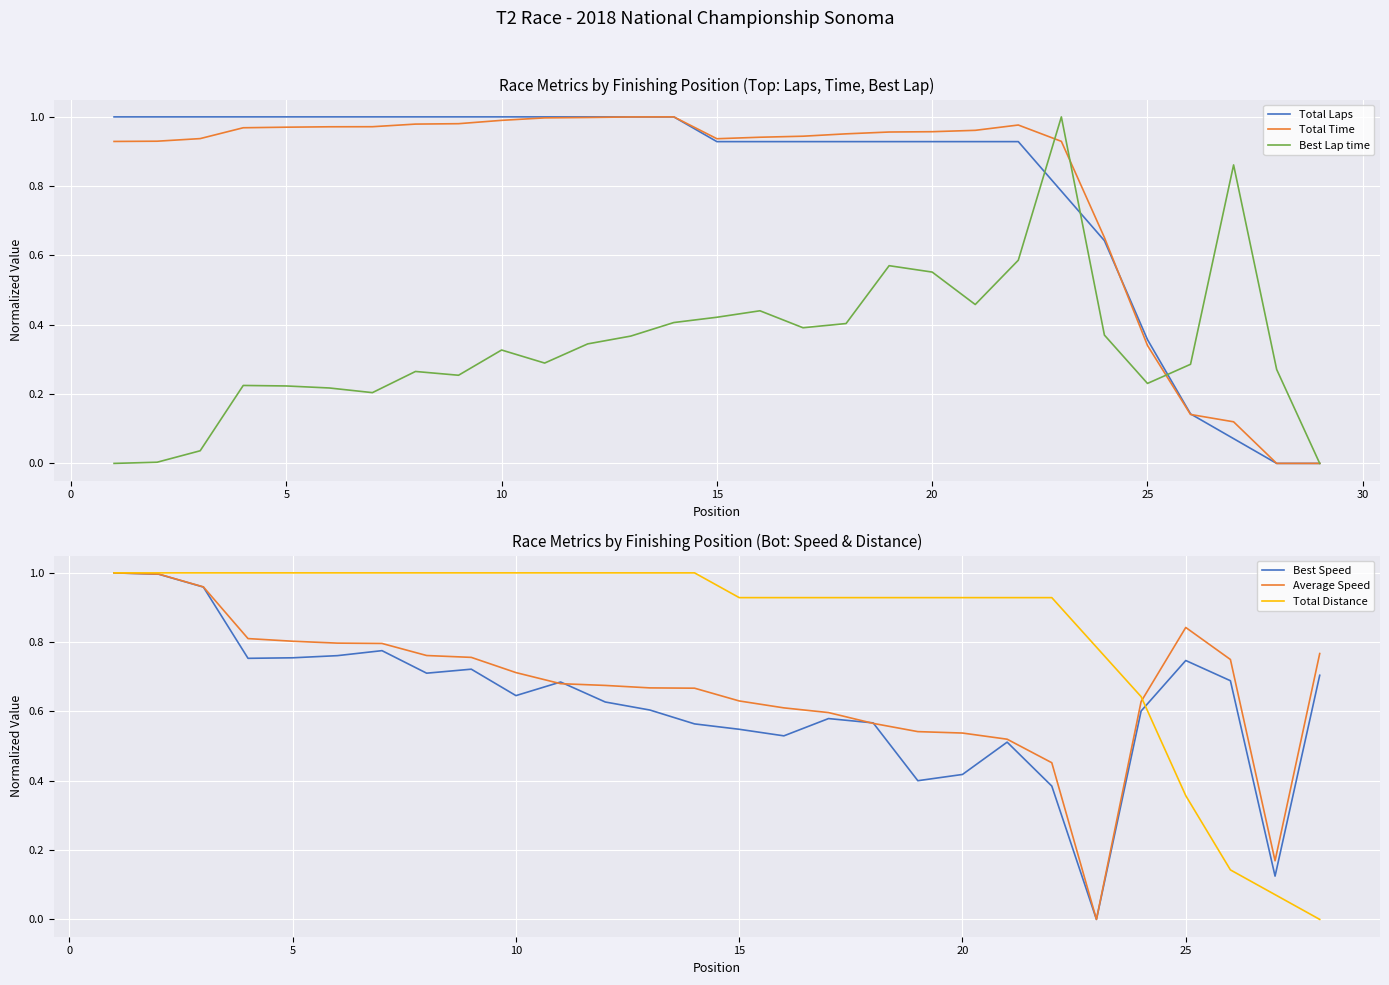

What is the difference between the second highest and second lowest values in the Best Lap time series?

0.9